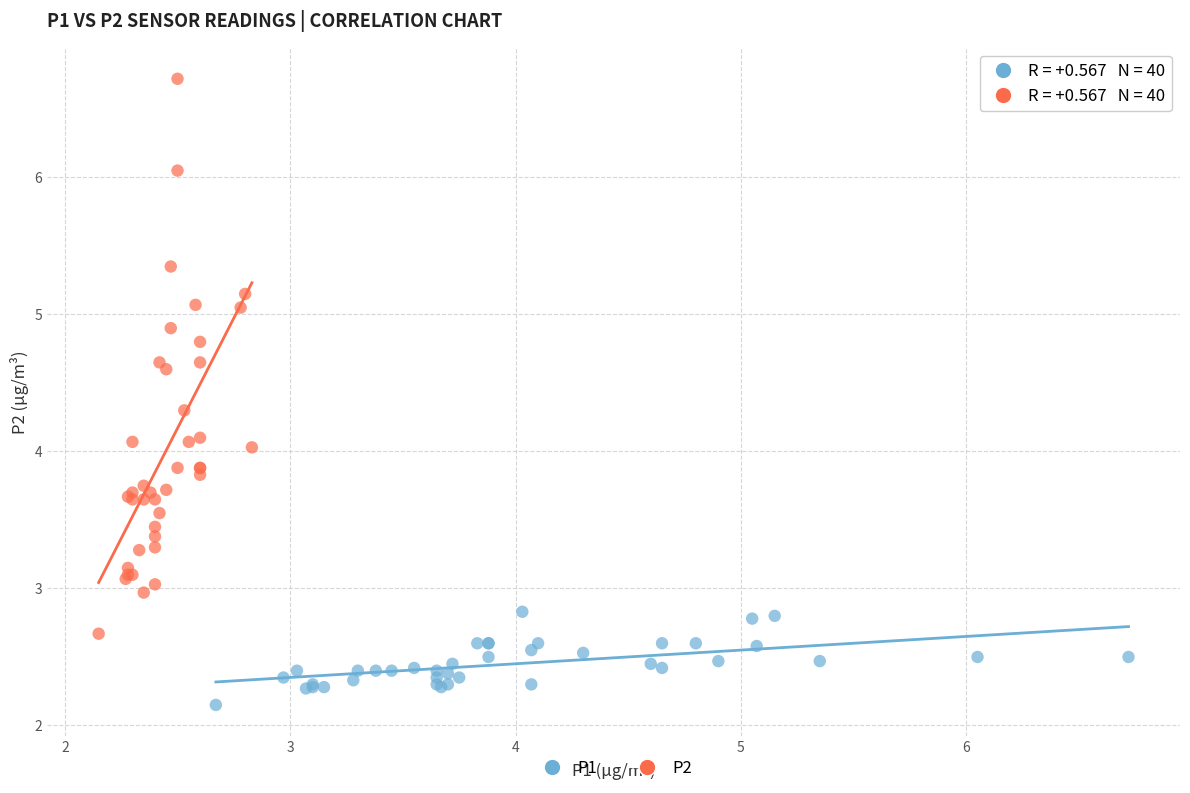

Which series reaches the maximum Y coordinate?

P2